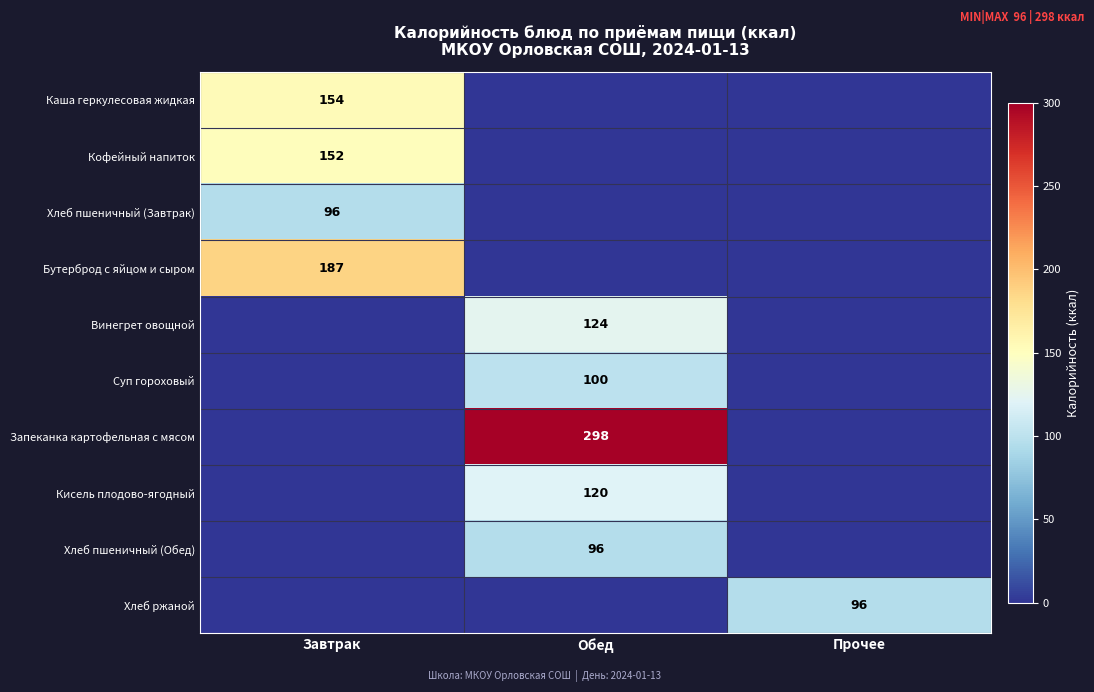

Is the value of Каша геркулесовая жидкая at Завтрак greater than the value of Суп гороховый at Обед?

Yes